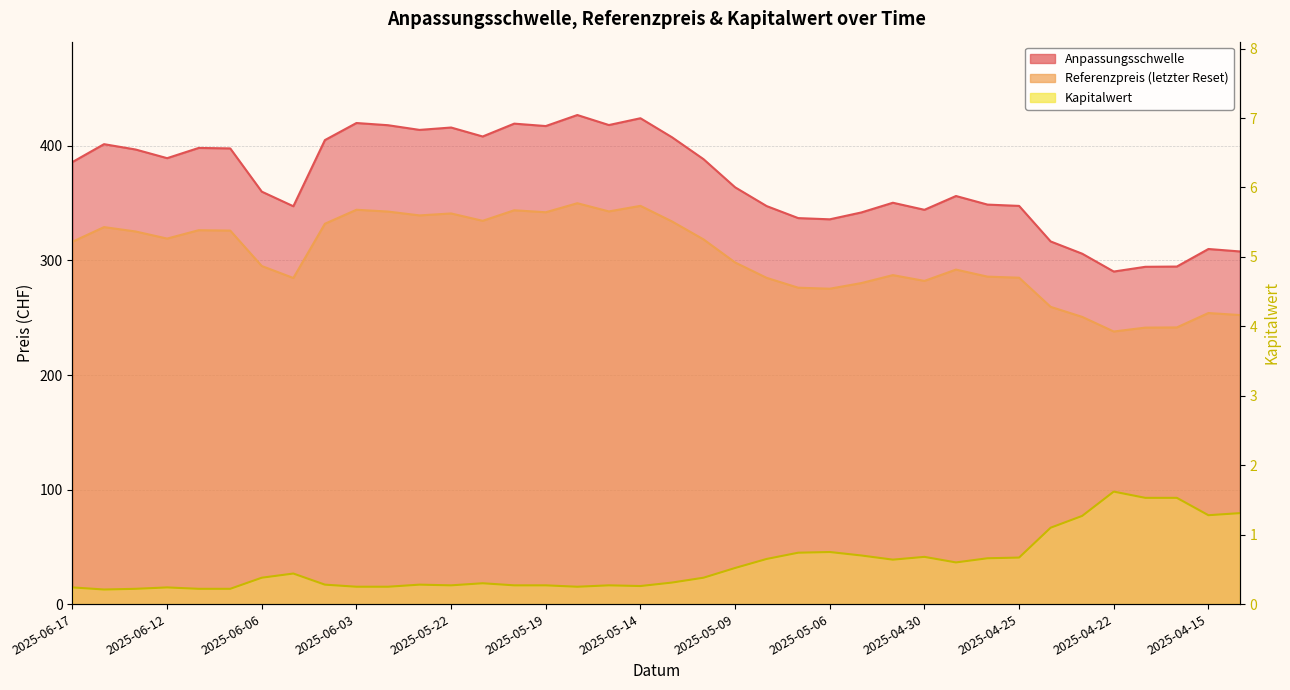

True or false: Referenzpreis and Kapitalwert intersect in this chart.

False